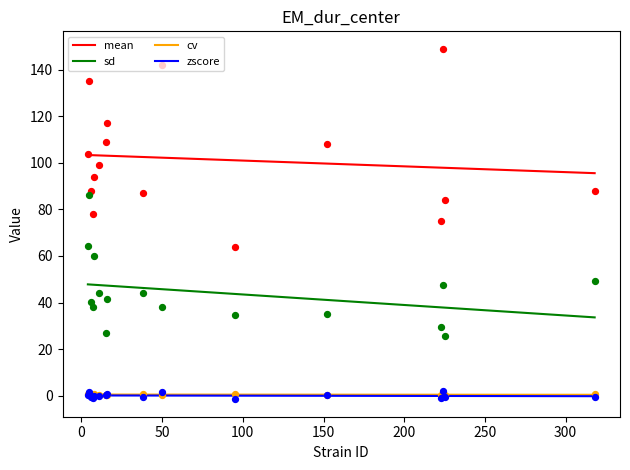

At how many categories does at least one series exceed 0?

16